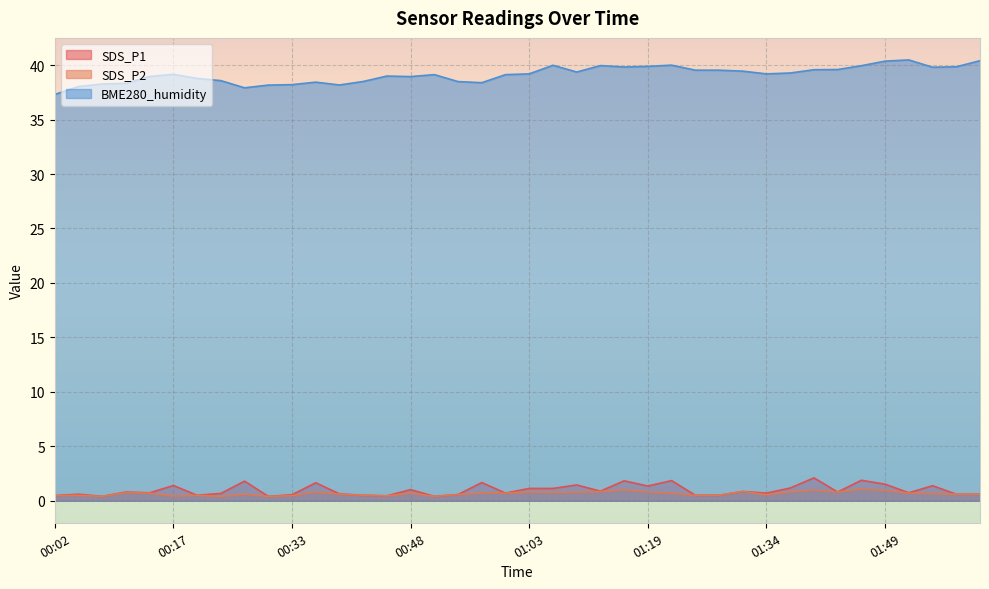

What is the spread (max minus min) of values at 01:49?

39.4